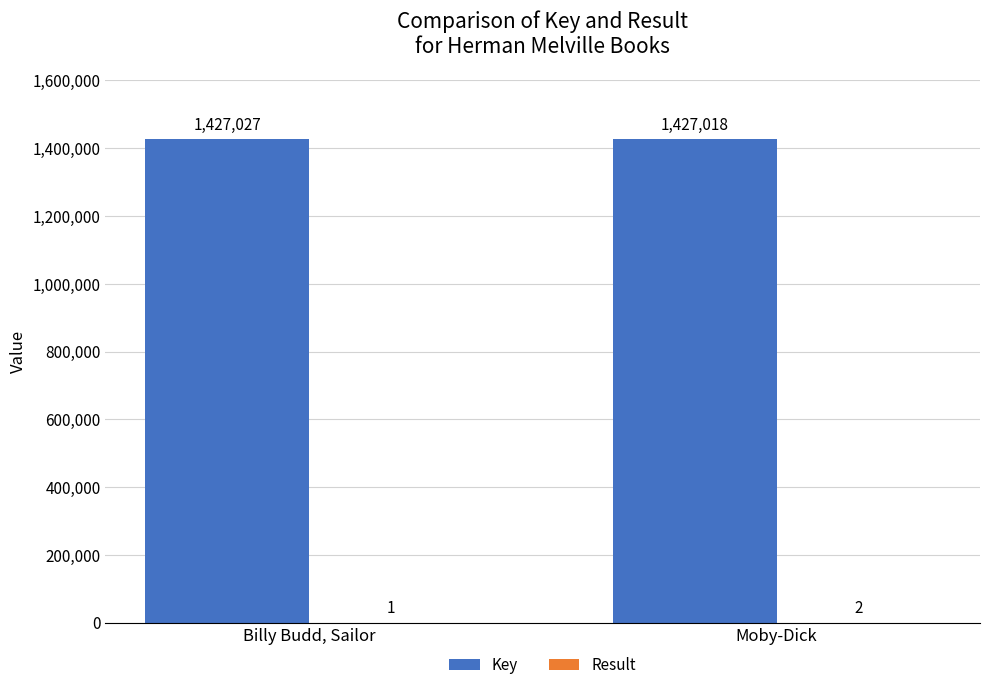

What is the maximum value shown in the chart?

1427027